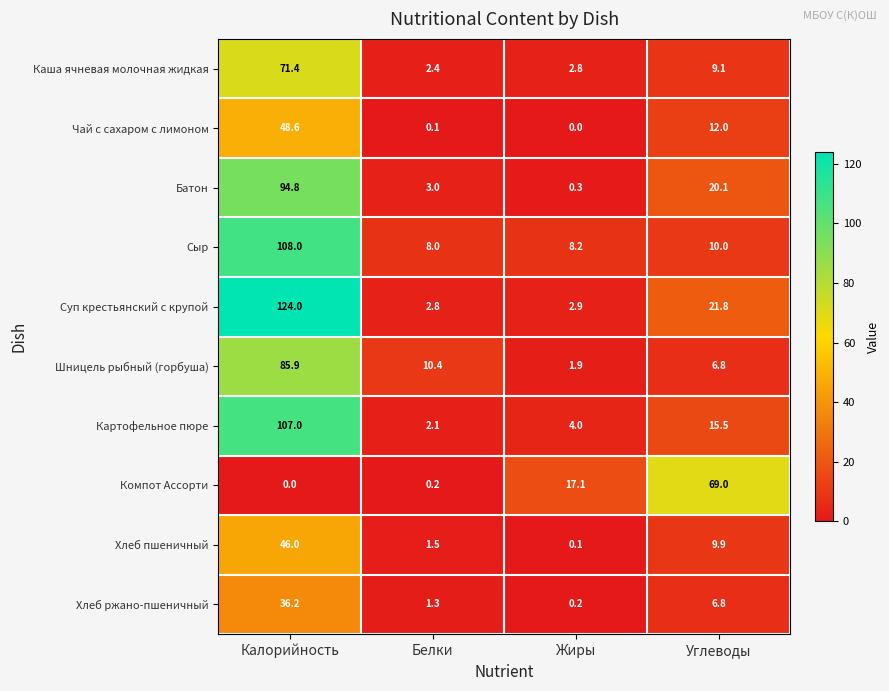

List the series in order of their peak value, lowest first.

Хлеб ржано-пшеничный, Хлеб пшеничный, Чай с сахаром с лимоном, Компот Ассорти, Каша ячневая молочная жидкая, Шницель рыбный (горбуша), Батон, Картофельное пюре, Сыр, Суп крестьянский с крупой